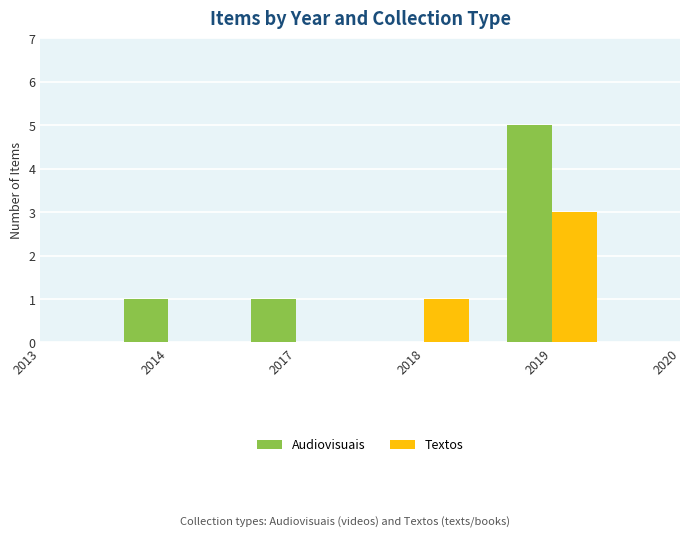

Between 2017 and 2019, which series saw the biggest shift?

Audiovisuais